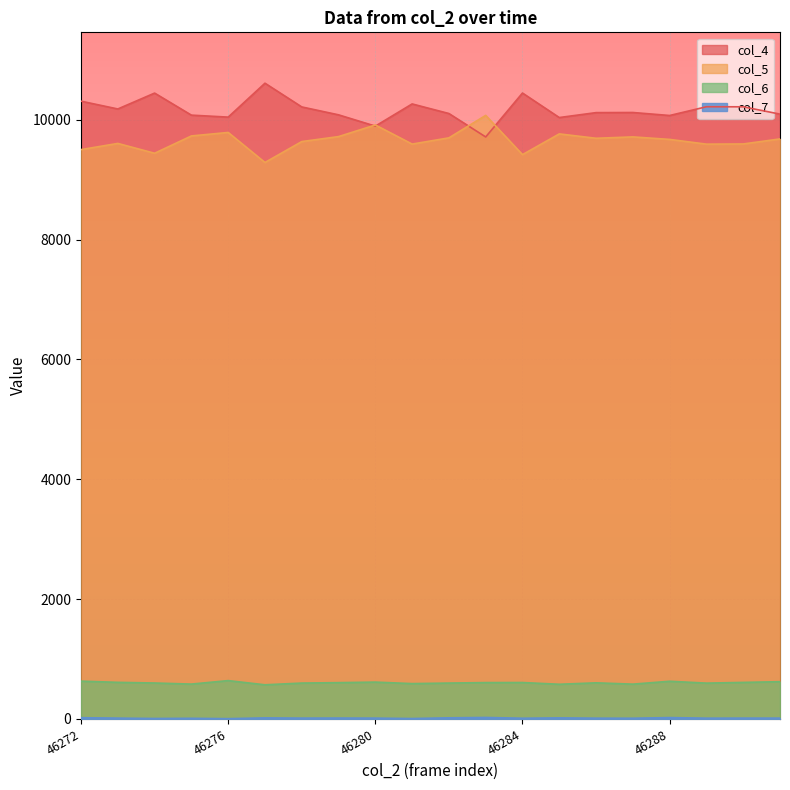

What are all the series names shown in the legend?

col_4, col_5, col_6, col_7